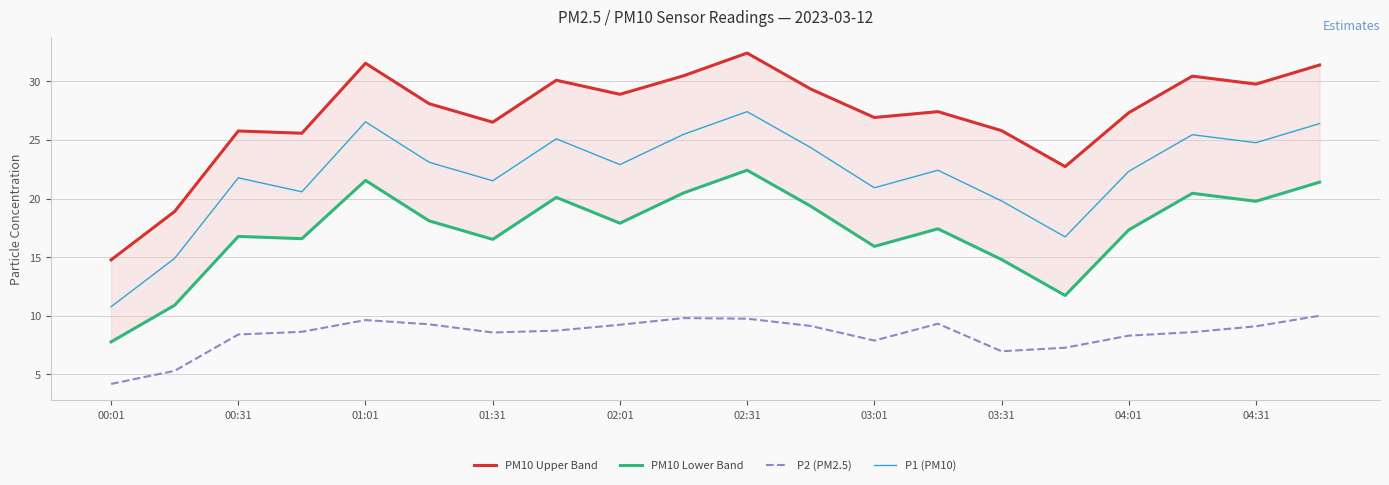

What is the maximum value for P2 (PM2.5)?

10.0